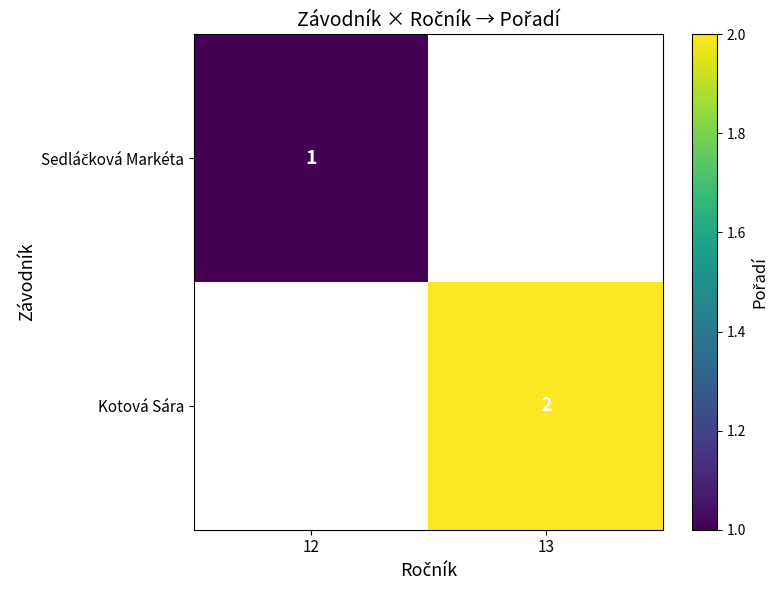

True or false: Kotová Sára has a value of 3 at 13.

False